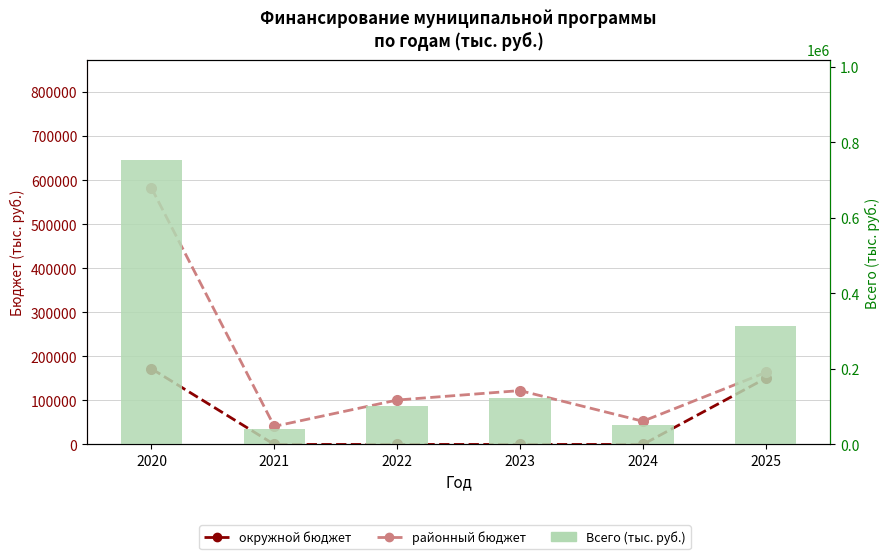

Rank the series by their maximum value, from highest to lowest.

Всего (тыс. руб.), районный бюджет, окружной бюджет